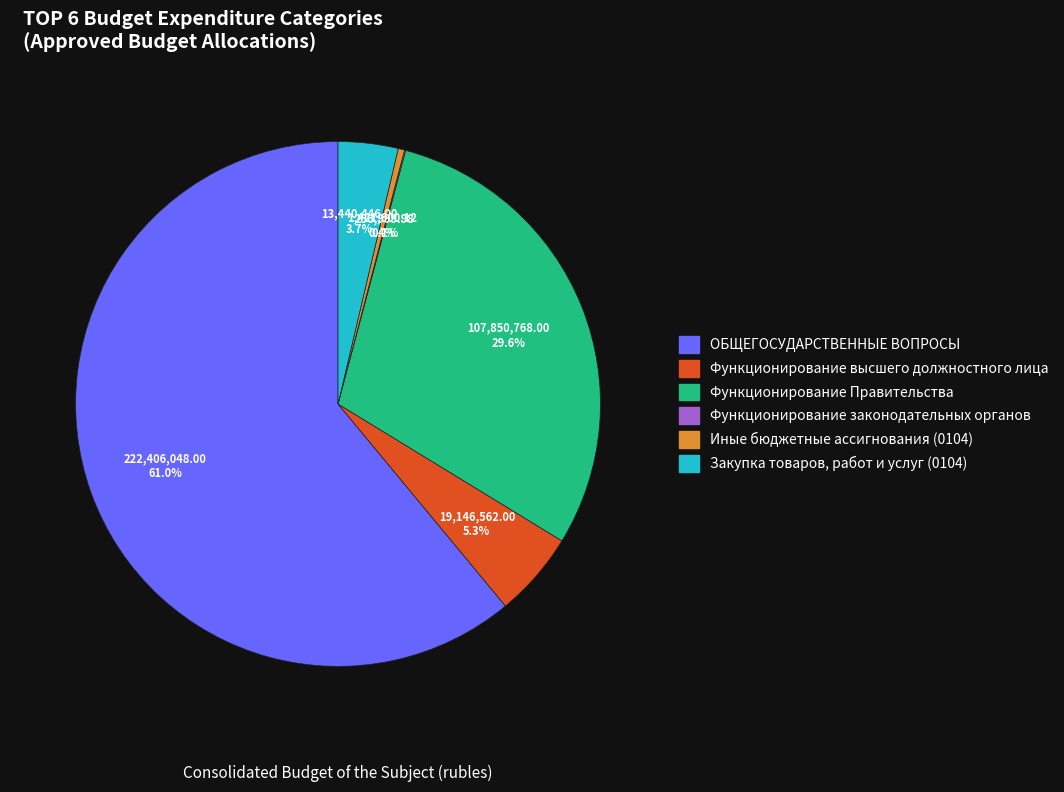

True or false: ОБЩЕГОСУДАРСТВЕННЫЕ ВОПРОСЫ accounts for 66% of the total.

False